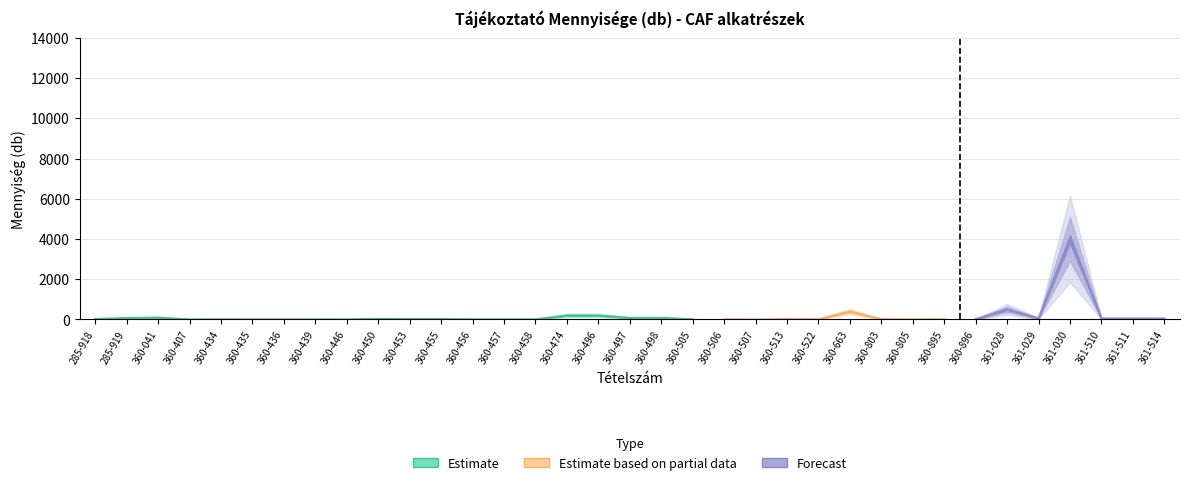

Where is the first local maximum?

360-041